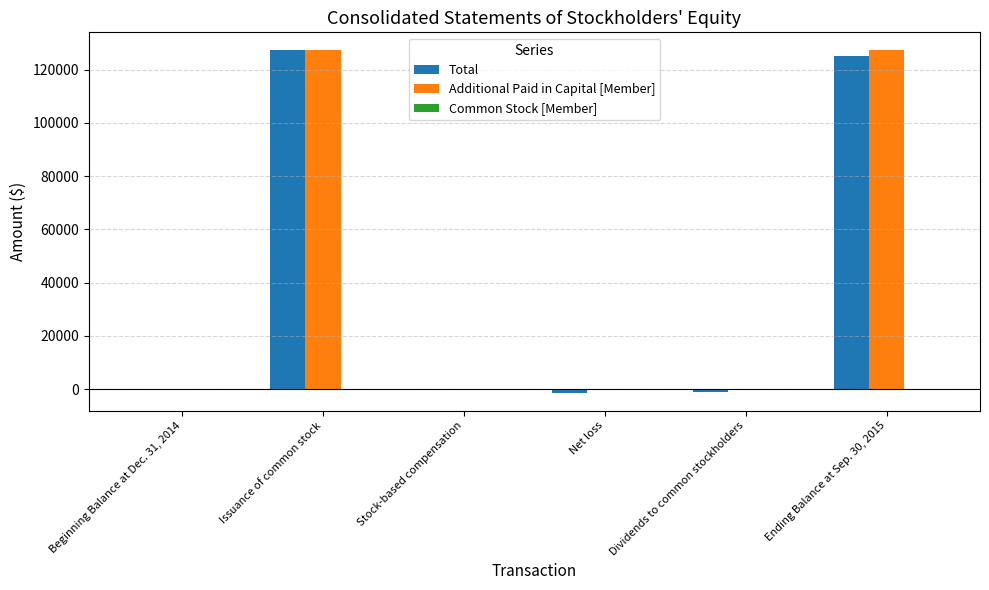

What is the greatest value displayed?

127538